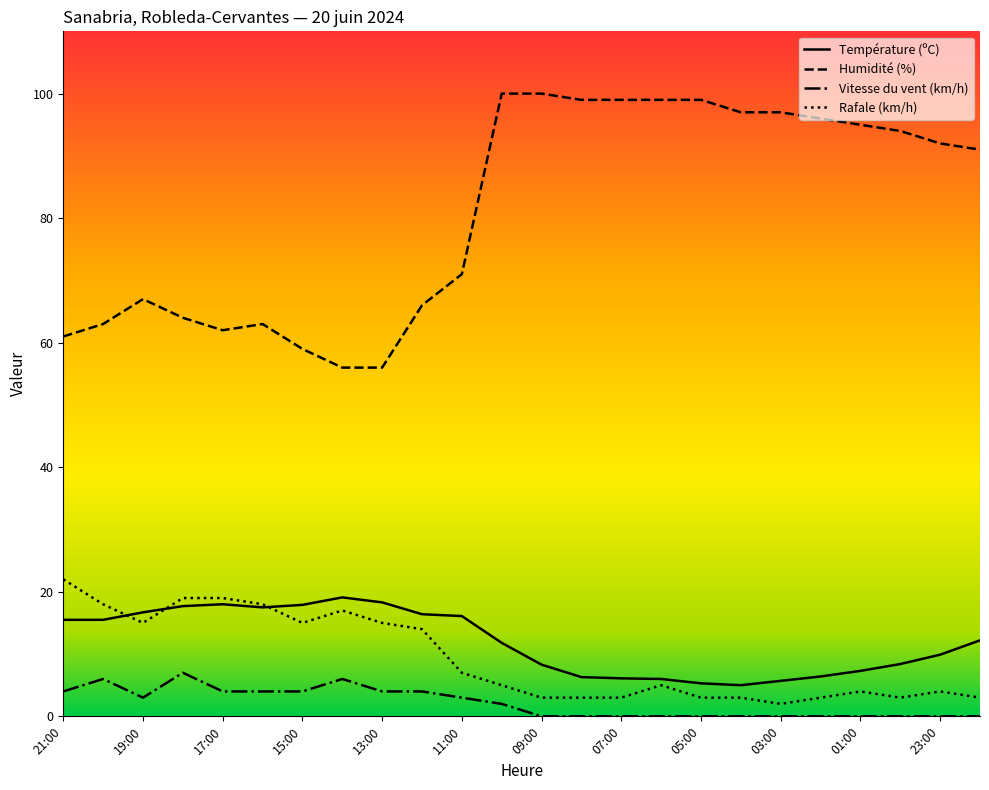

True or false: Vitesse du vent (km/h) and Température (ºC) intersect in this chart.

False